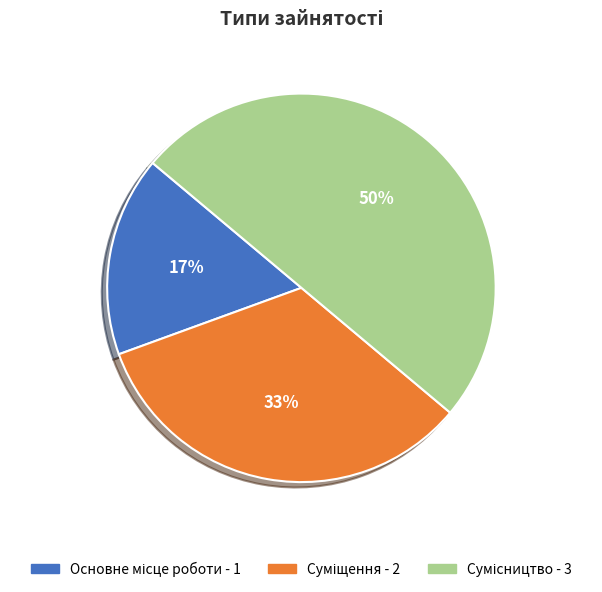

To the nearest percent, what is the average slice percentage?

33%